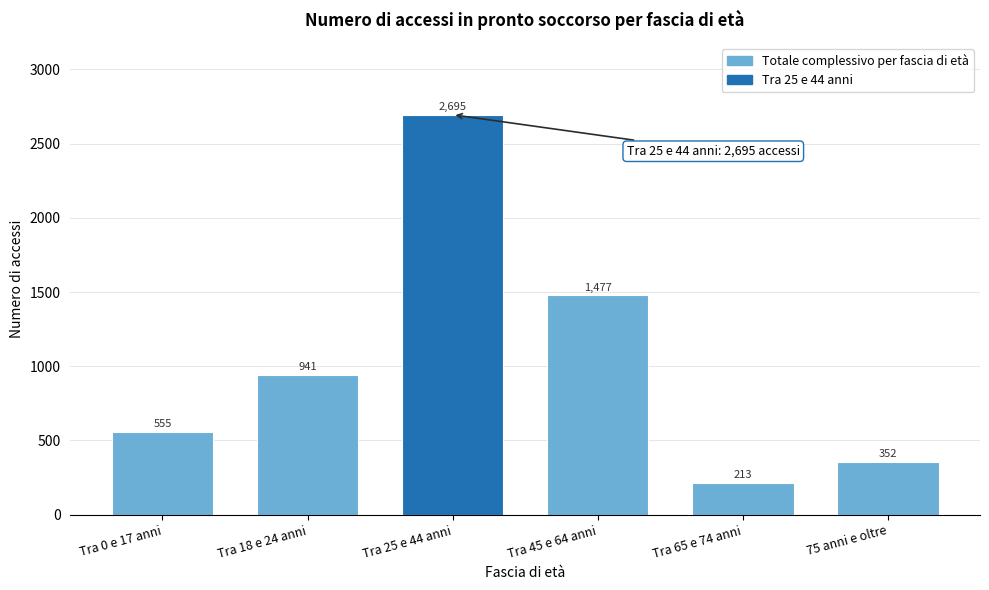

Reading right to left, list all the values displayed in this chart.

75 anni e oltre=352	Tra 65 e 74 anni=213	Tra 45 e 64 anni=1477	Tra 25 e 44 anni=2695	Tra 18 e 24 anni=941	Tra 0 e 17 anni=555